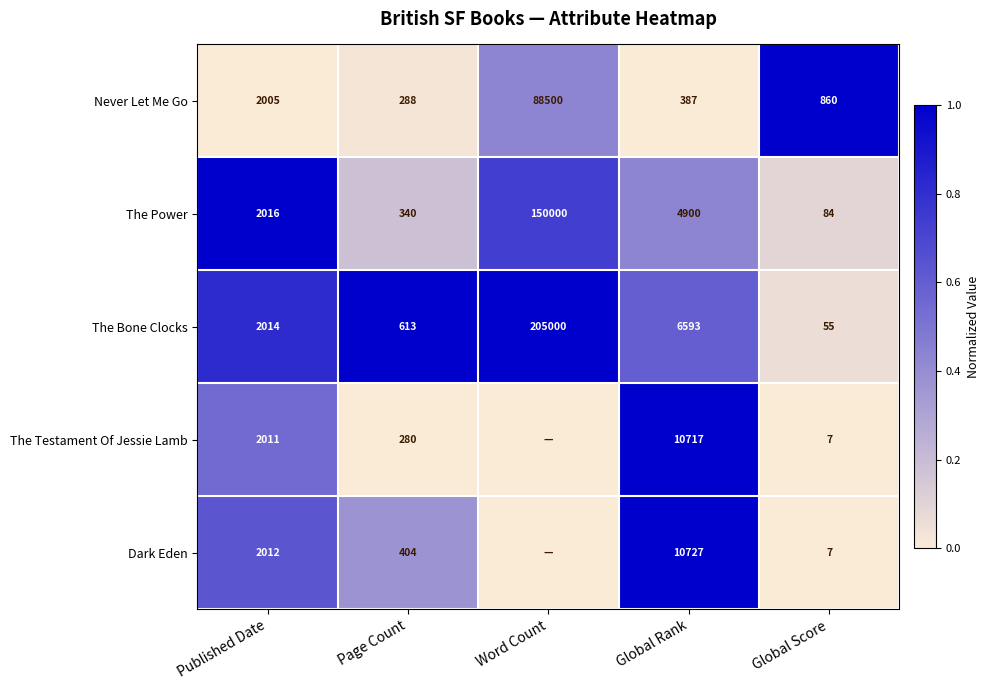

Is the value of Never Let Me Go at Page Count greater than the value of The Testament Of Jessie Lamb at Published Date?

No